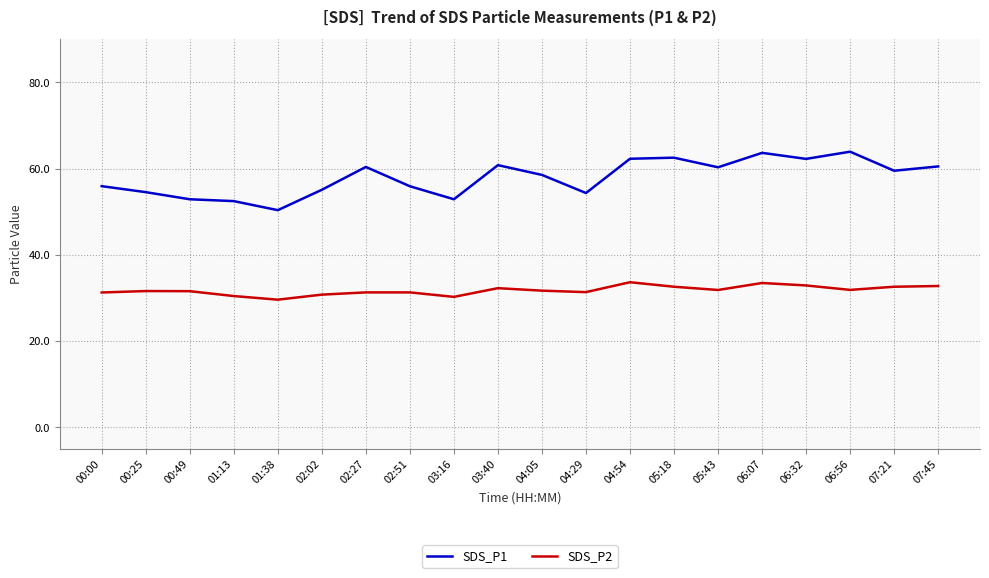

The SDS_P2 series shows 8.8 at 03:40. True or false?

False